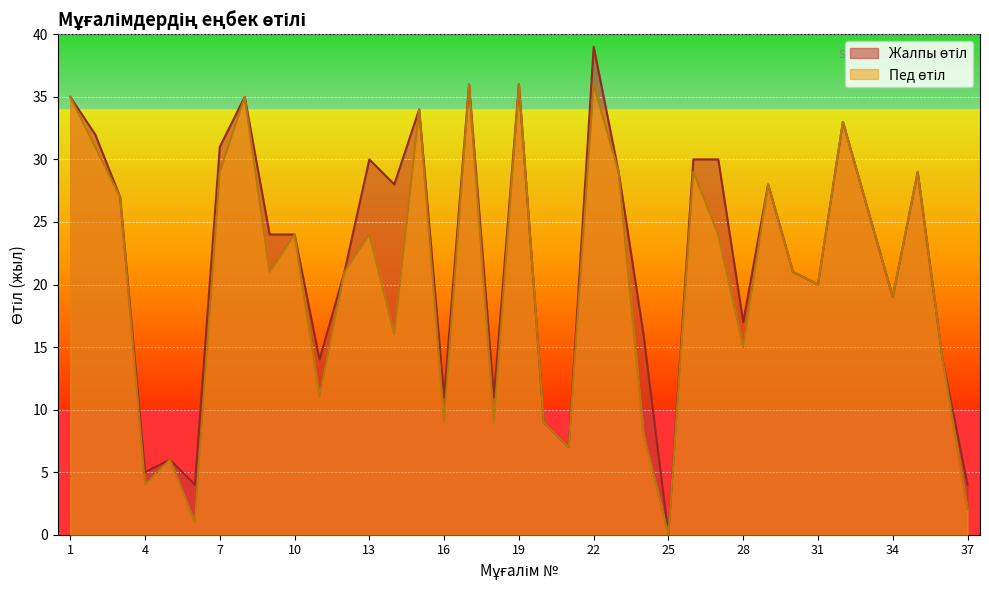

What is the value of the Жалпы өтіл point at the 36th from the left?

14